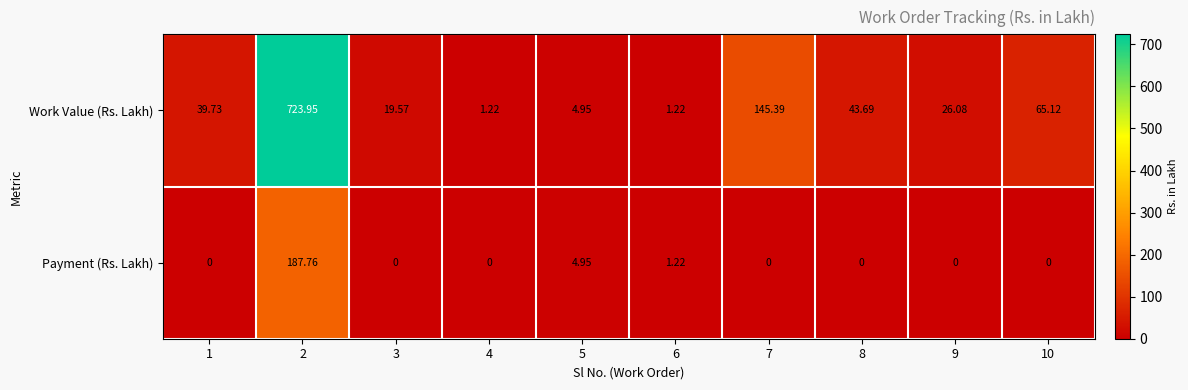

Which series has the largest total across all categories?

Work Value (Rs. Lakh)